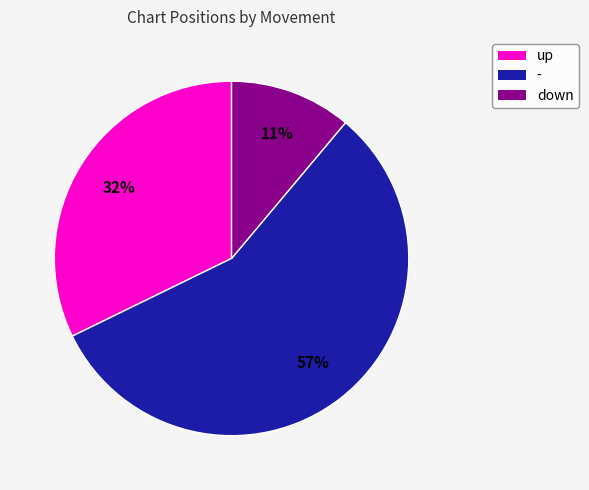

Is the sum of down and - greater than half?

Yes